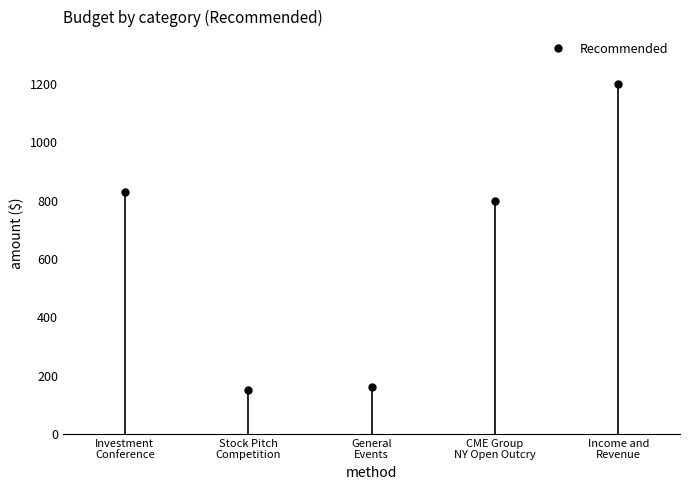

What position from the right is Stock Pitch Competition?

4